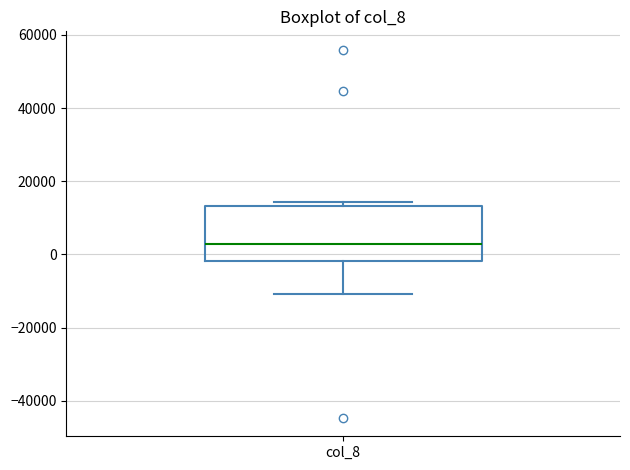

Read this box plot against the y-axis: the position of the median line, the range covered by the box, and the ends of both whiskers. The values are not printed on the chart, so give them approximately, as read against the axis.

median 2000, box -2000 to 14000, whiskers -10000 to 14000 (just above the box's upper edge)